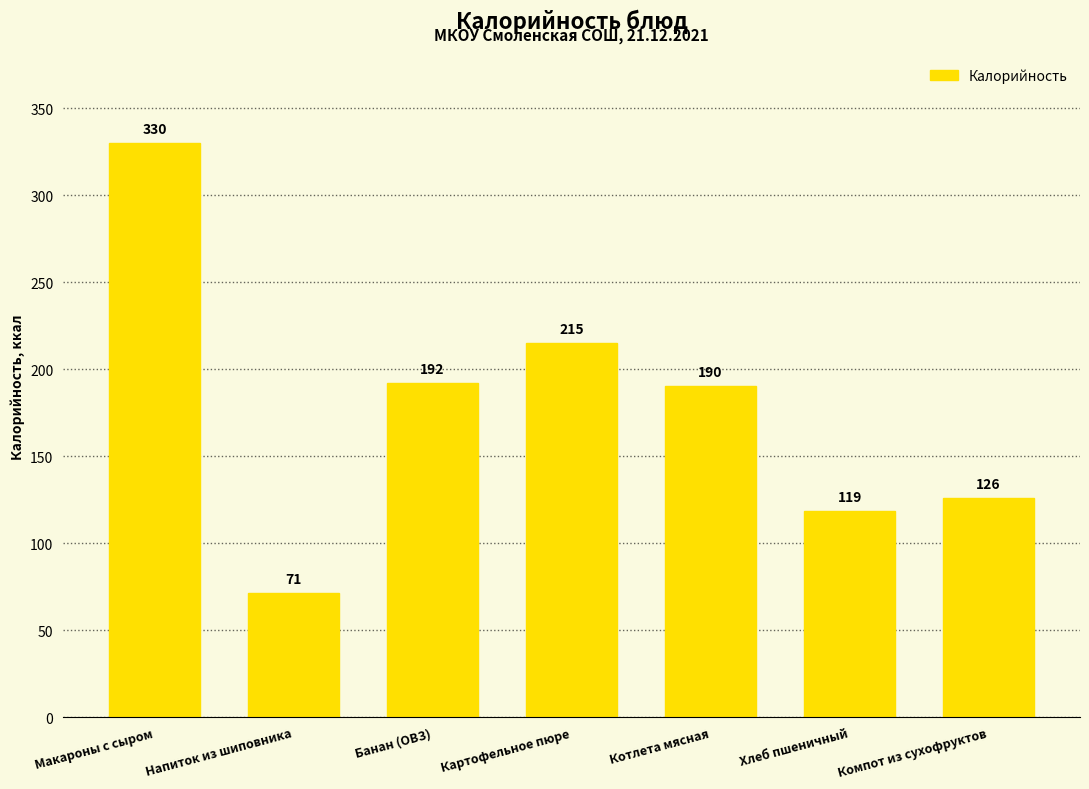

Between Компот из сухофруктов and Напиток из шиповника, which is larger?

Компот из сухофруктов